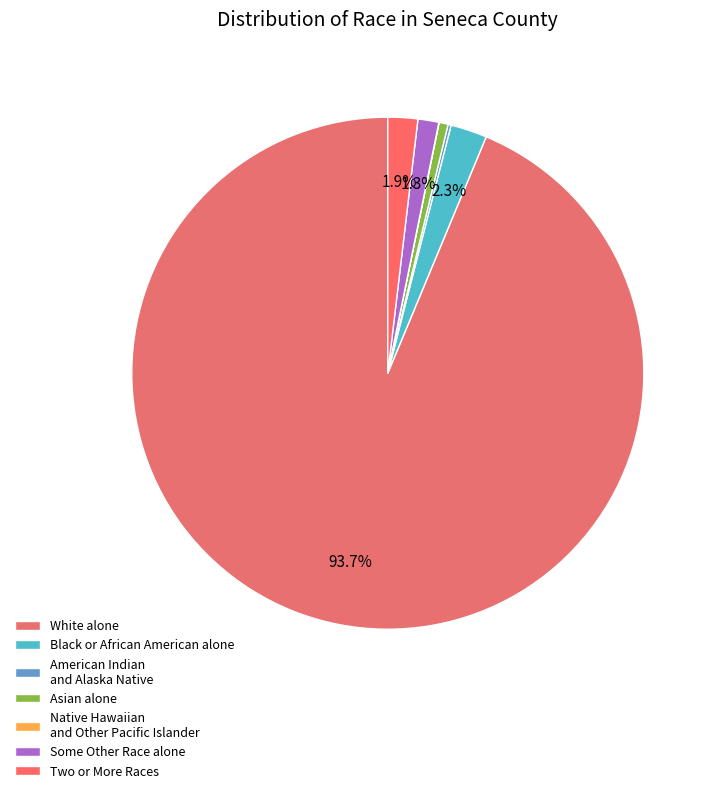

What percentage is the Some Other Race alone slice, to the nearest percent?

1%